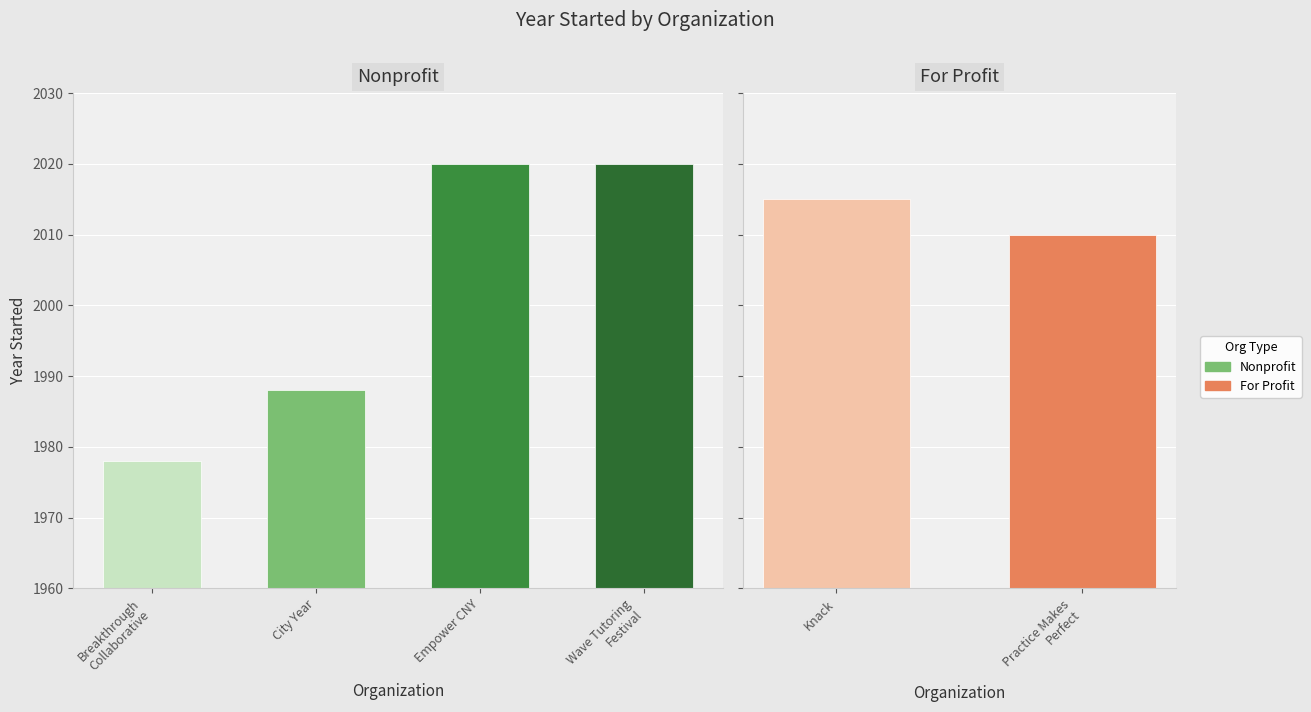

List the labels in order of value, smallest first.

year_started, 1, 4, 3, 2, 5